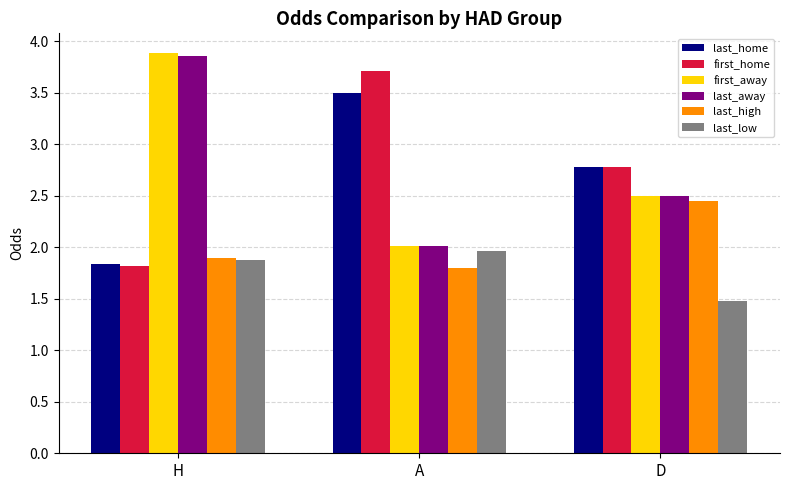

Is the value of last_away at D greater than the value of first_away at H?

No